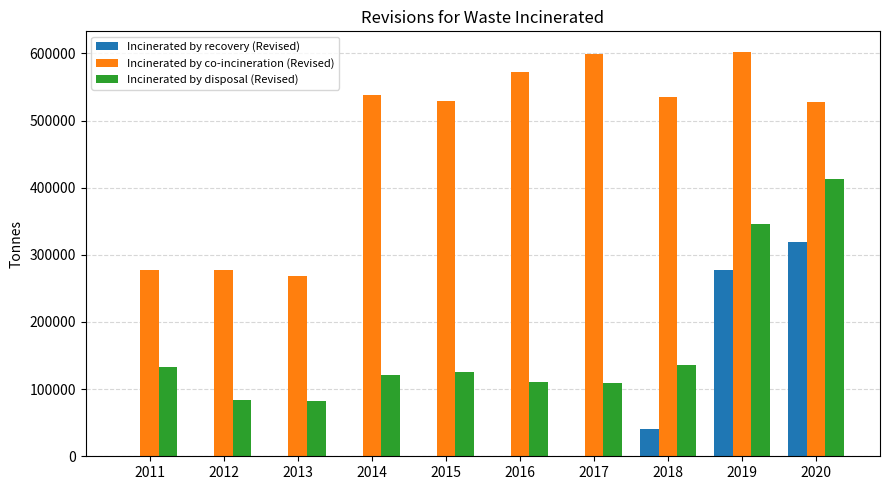

The value of Incinerated by disposal (Revised) at 2019 is 346594.9. True or false?

True